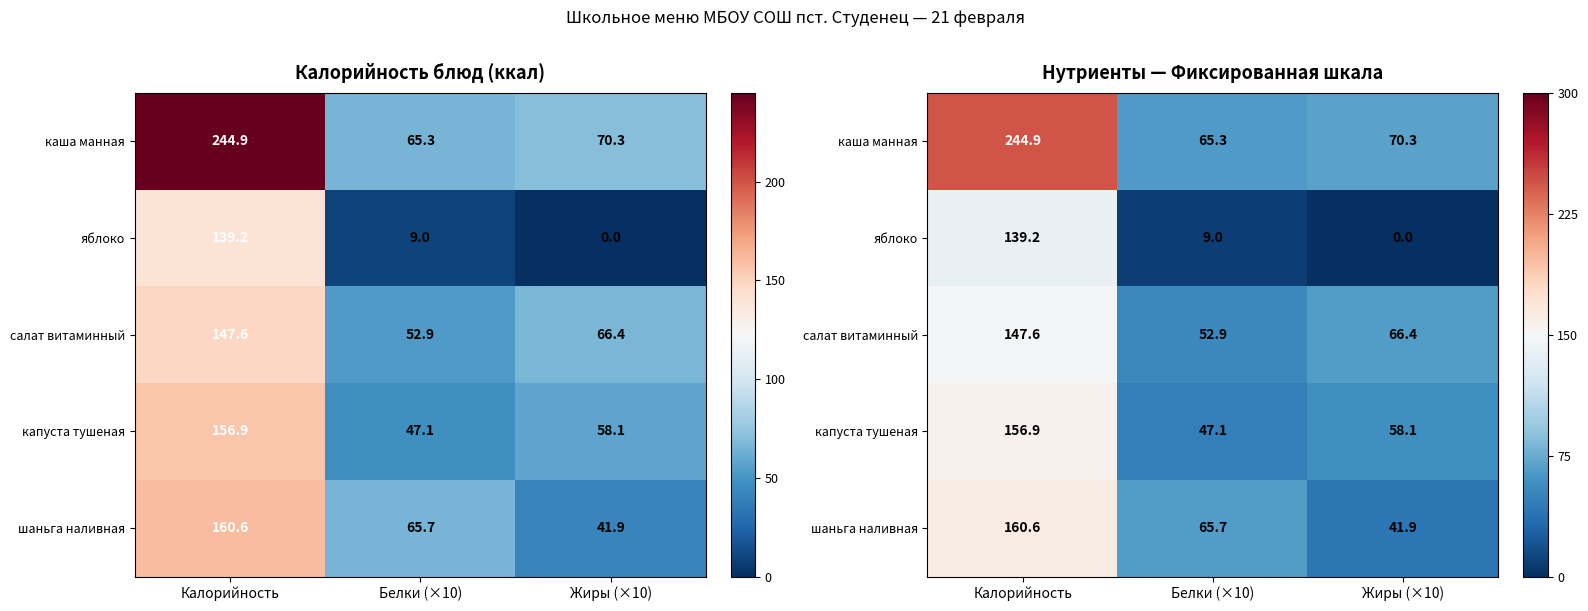

True or false: капуста тушеная has a value of 88.5 at Калорийность.

False